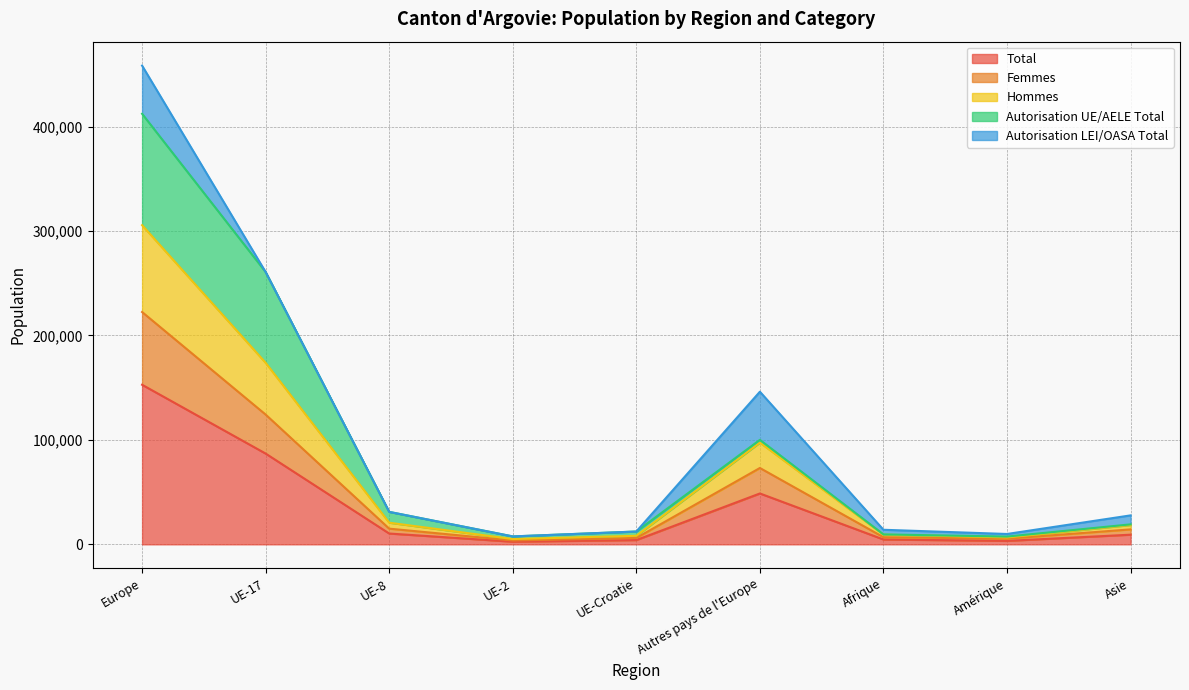

What is the highest value of the Total series?

152780